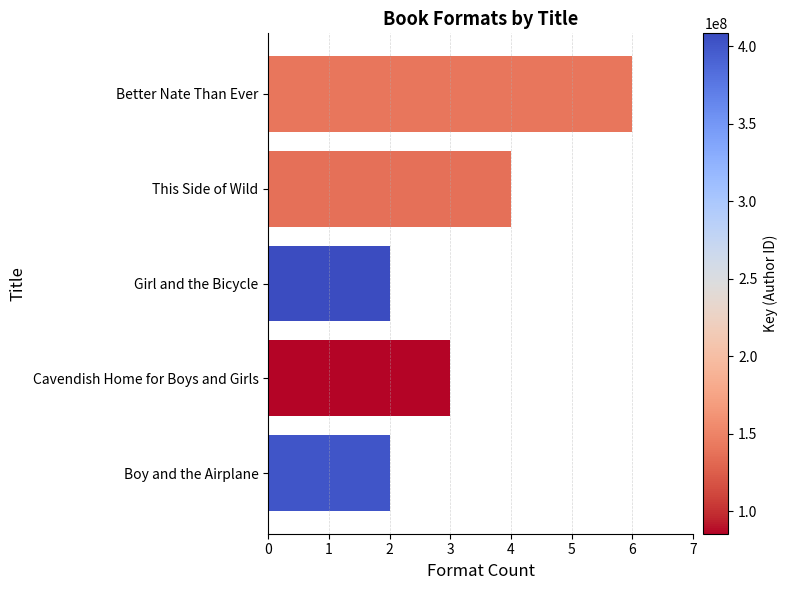

What position from the top is Boy and the Airplane?

5